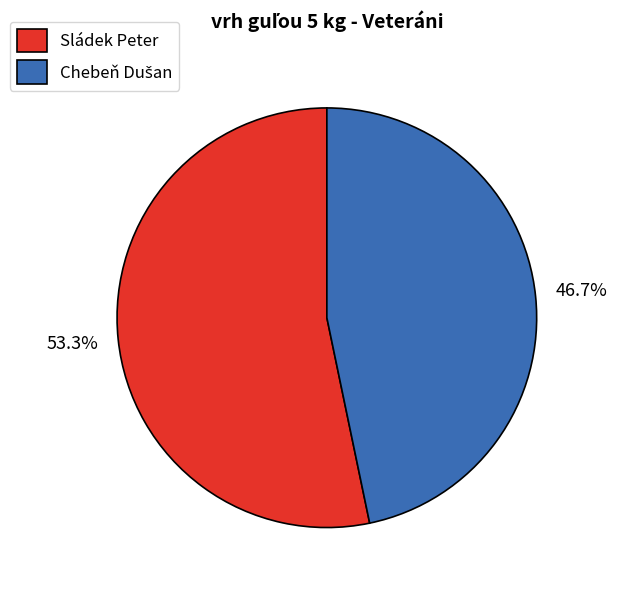

To the nearest percent, what is the difference between the largest and smallest slice percentages?

7%